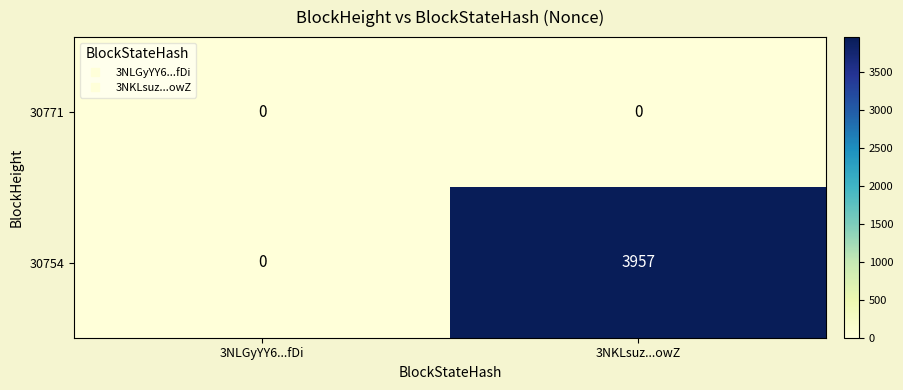

Which series has the largest total across all categories?

30754